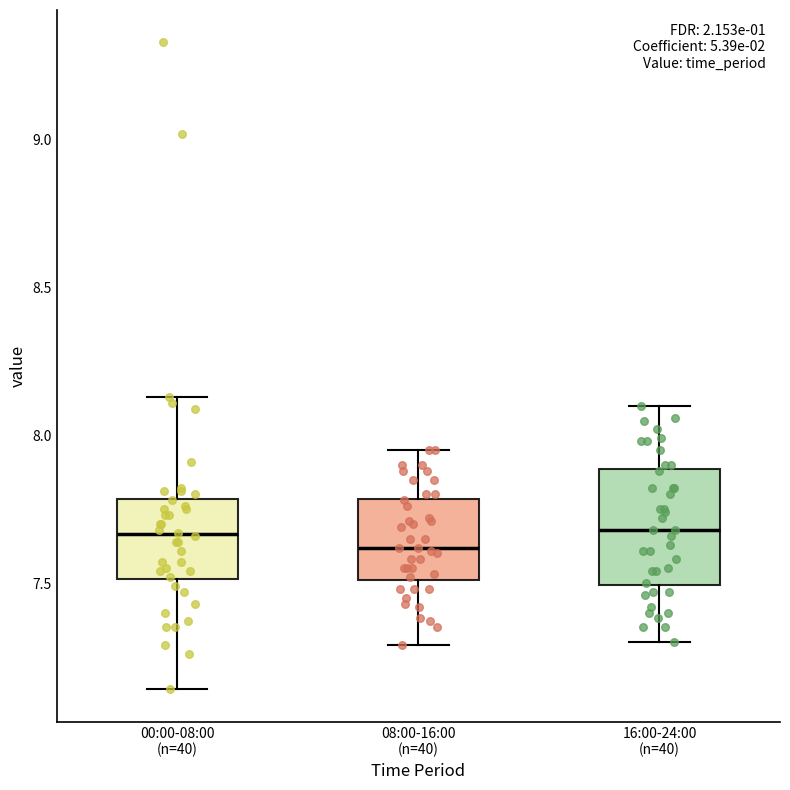

Comparing the boxes themselves (not the whiskers), which one is the tallest?

16:00-24:00 (n=40)